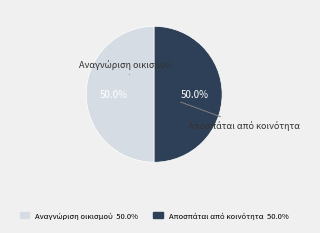

Is there any slice that represents more than half of the pie?

Yes